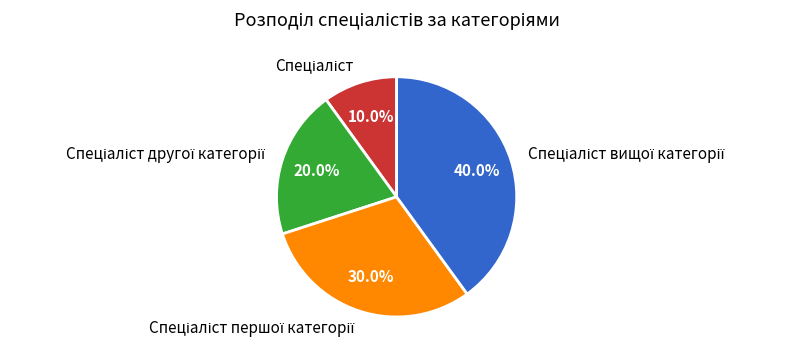

Does any single category account for the majority?

No